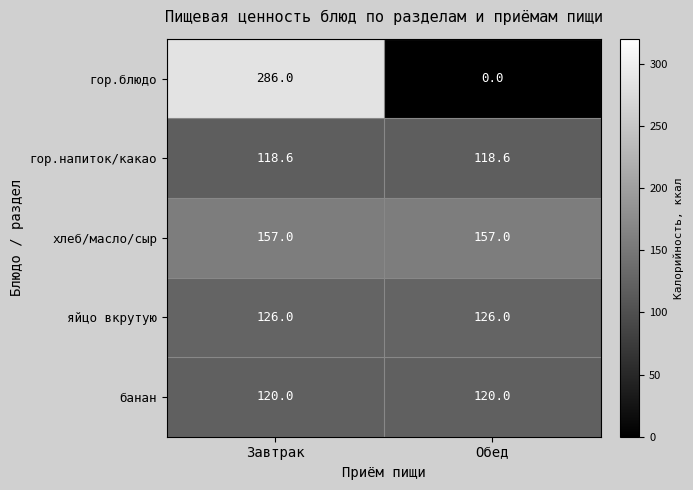

List the labels in order of гор.блюдо value, largest first.

Завтрак, Обед